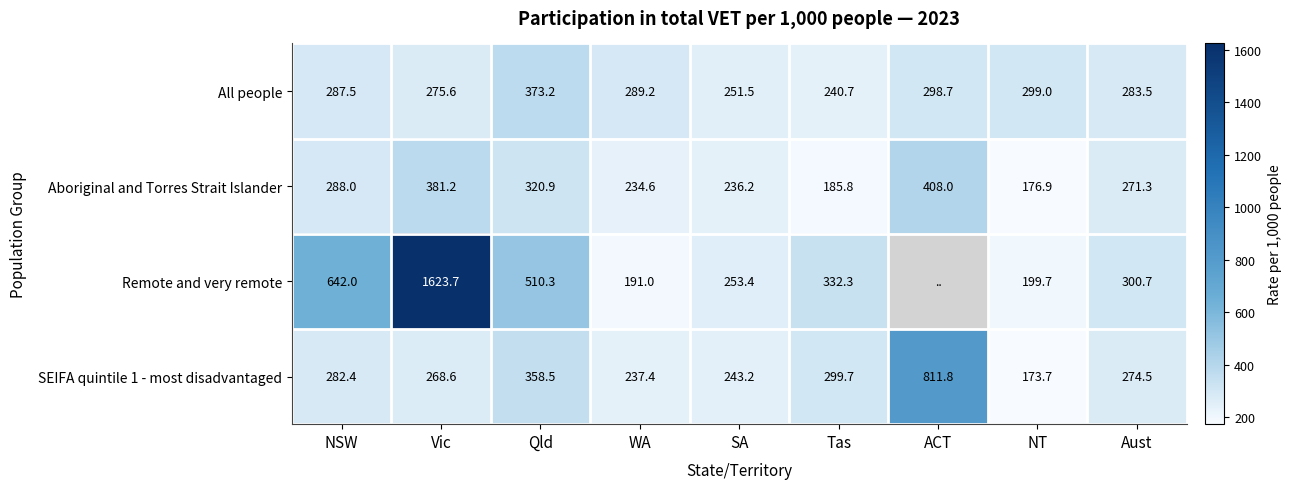

What is the average value of the Aboriginal and Torres Strait Islander series?

278.1